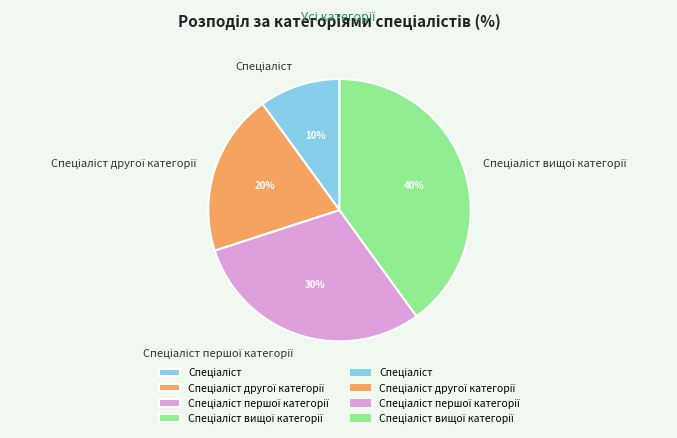

To the nearest percent, what is the difference between the largest and smallest slice percentages?

30%